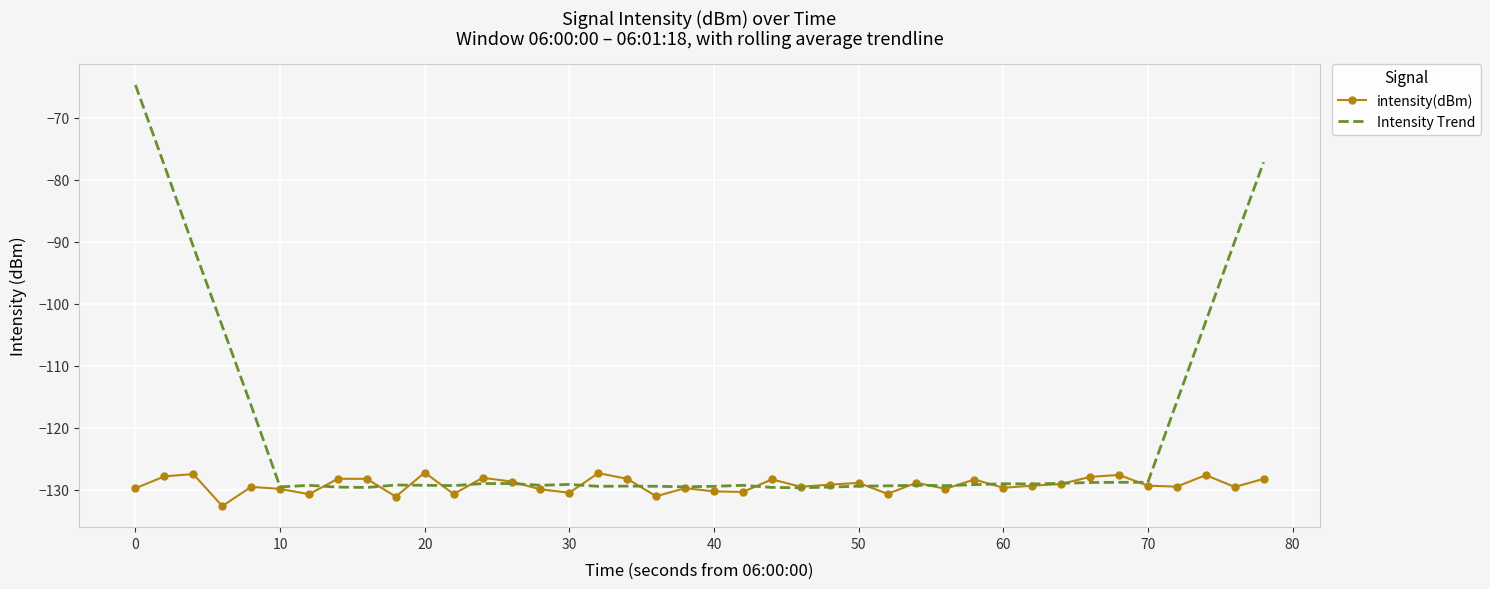

What is the sum of all Intensity Trend values?

-4845.8